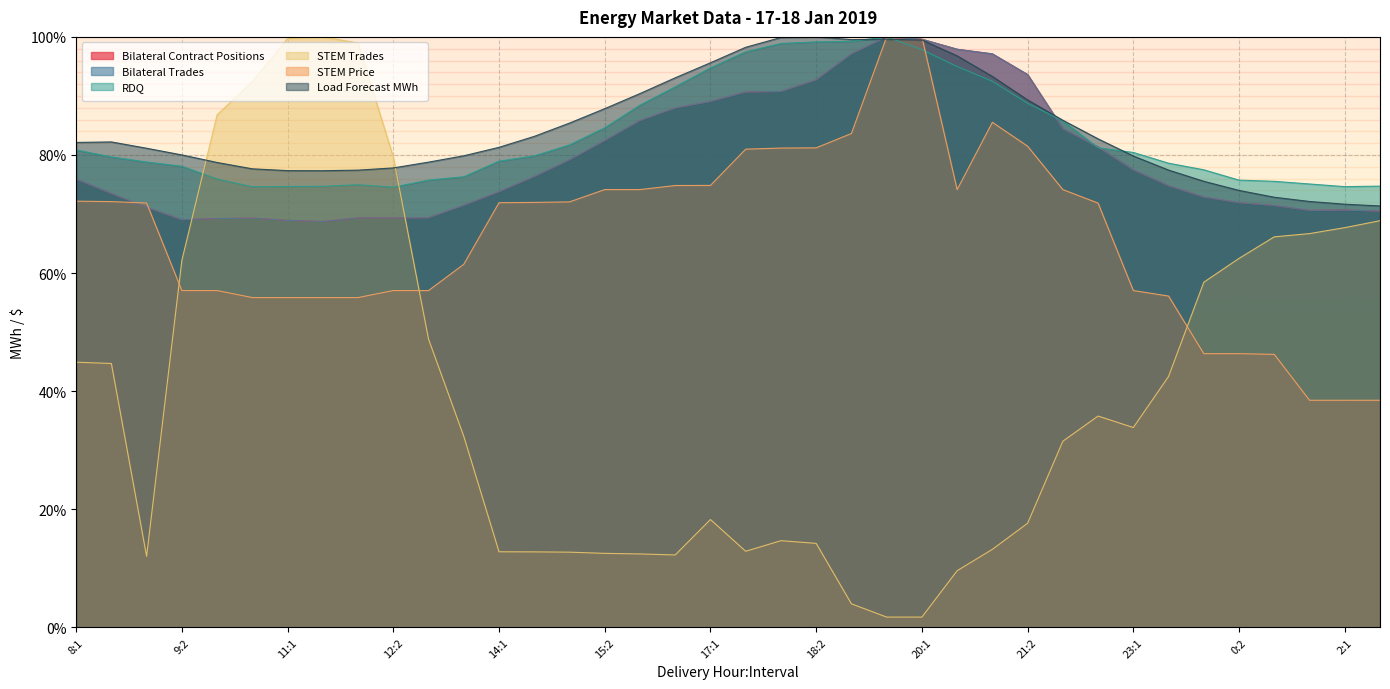

What are all the series names shown in the legend?

Bilateral Contract Positions, Bilateral Trades, RDQ, STEM Trades, STEM Price, Load Forecast MWh